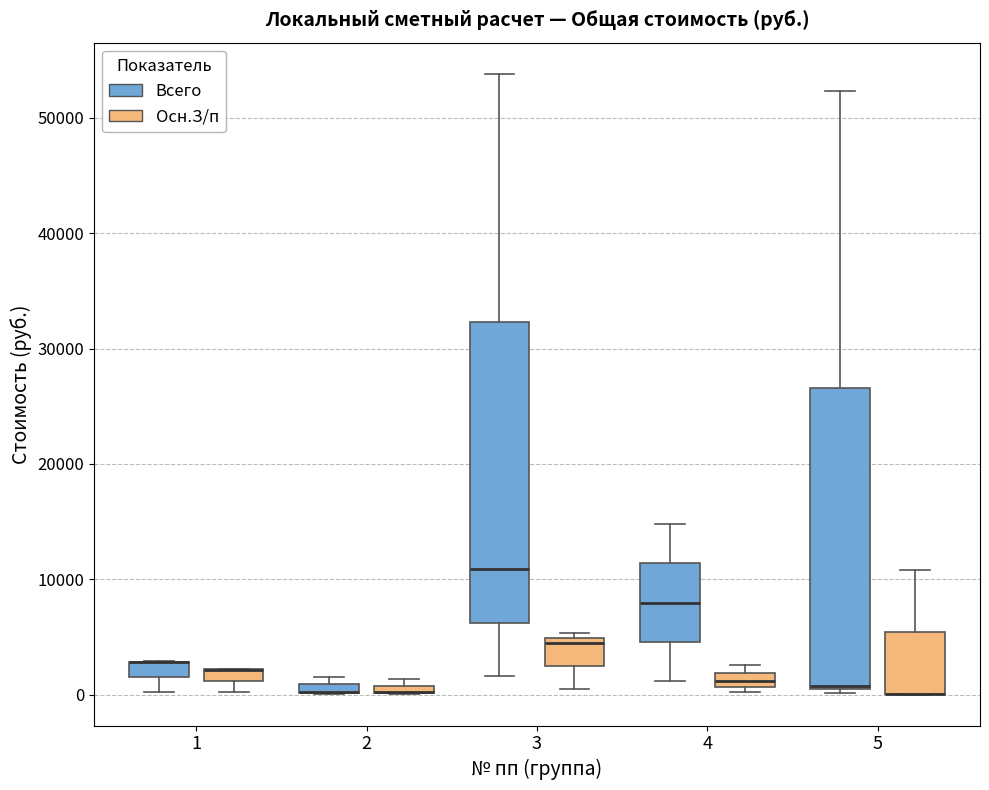

Where is the lower edge of the box for 2 (Осн.З/п) on the y-axis? The values are not printed on the chart, so give them approximately, as read against the axis.

0